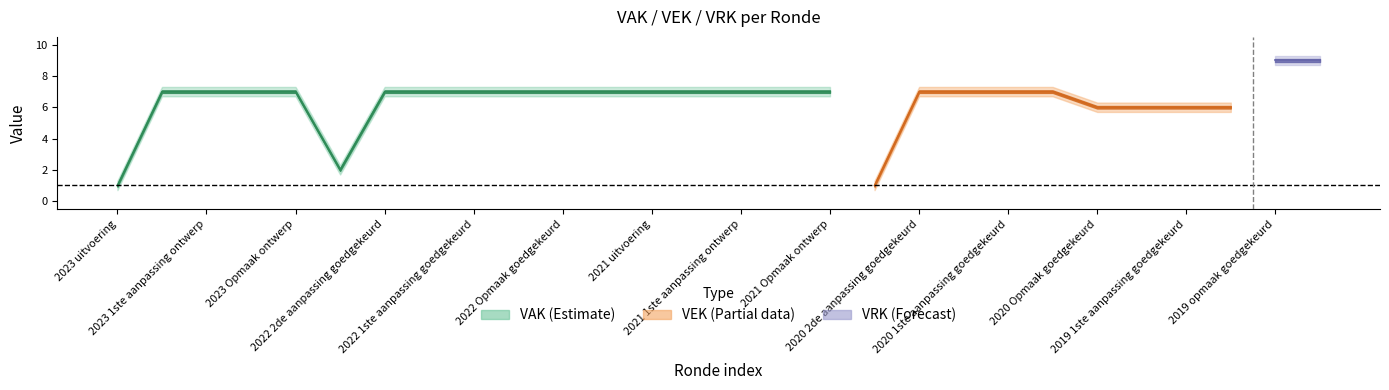

What is the sum of all VRK values?

18